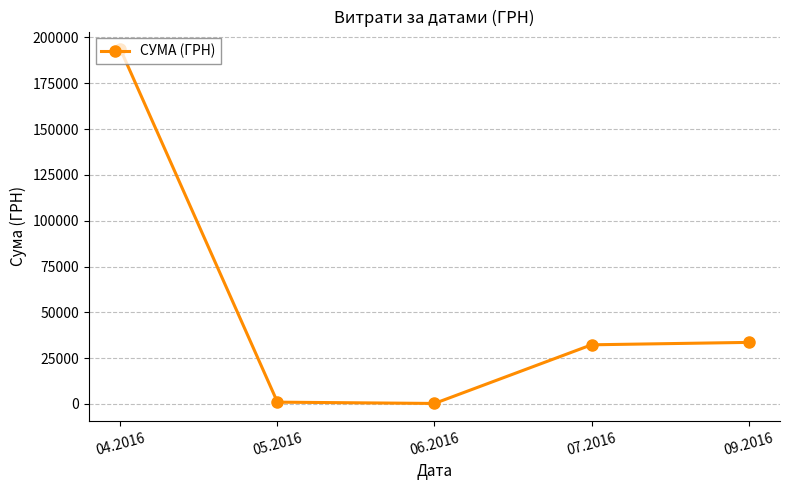

At which category does the chart reach its peak across all series?

04.2016